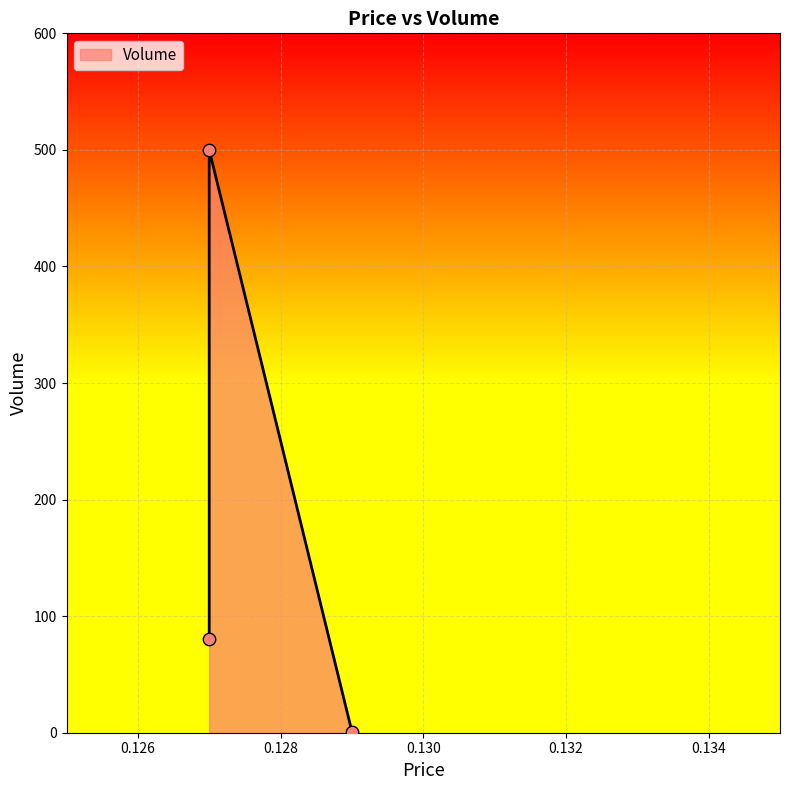

What is the change in value from 0.129 to 0.127?

+79